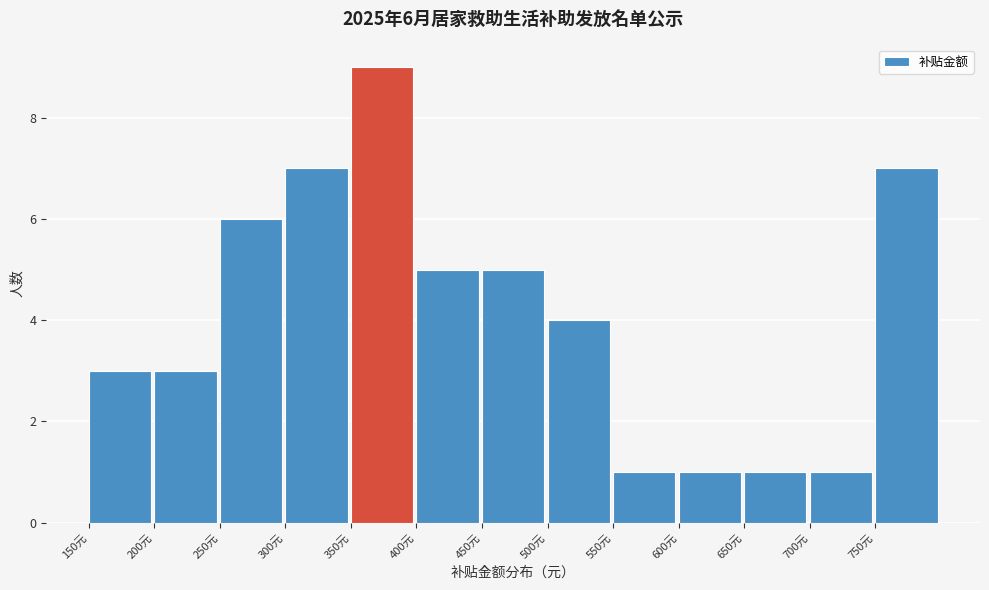

Which range on the x-axis has the tallest bar?

350 to 400